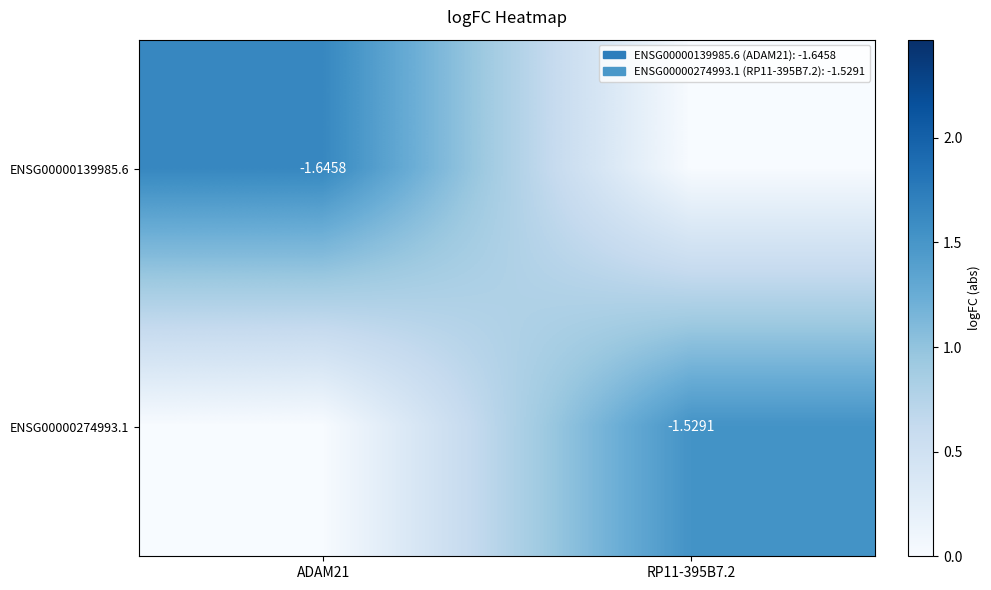

Between ADAM21 and RP11-395B7.2, which is larger?

ADAM21